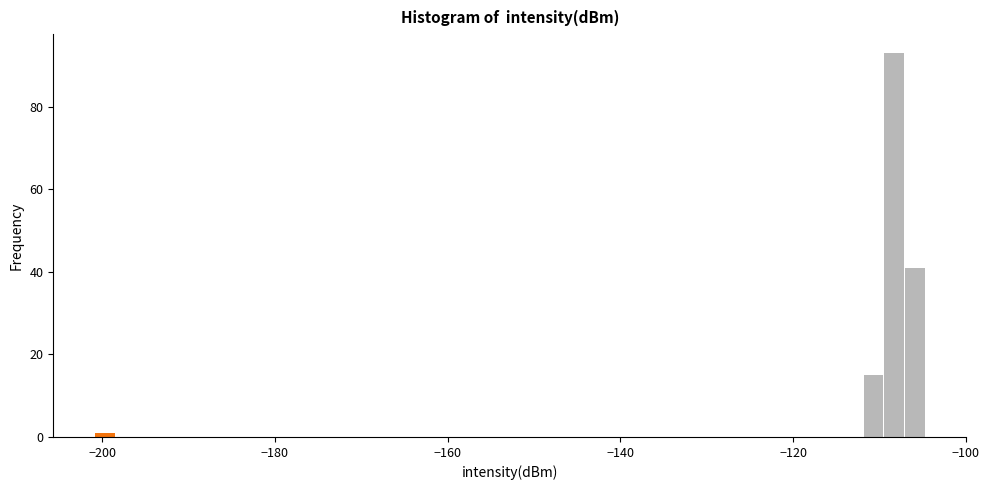

Around what value on the x-axis is the tallest bar? Give the approximate position of its centre, as read against the axis.

-108